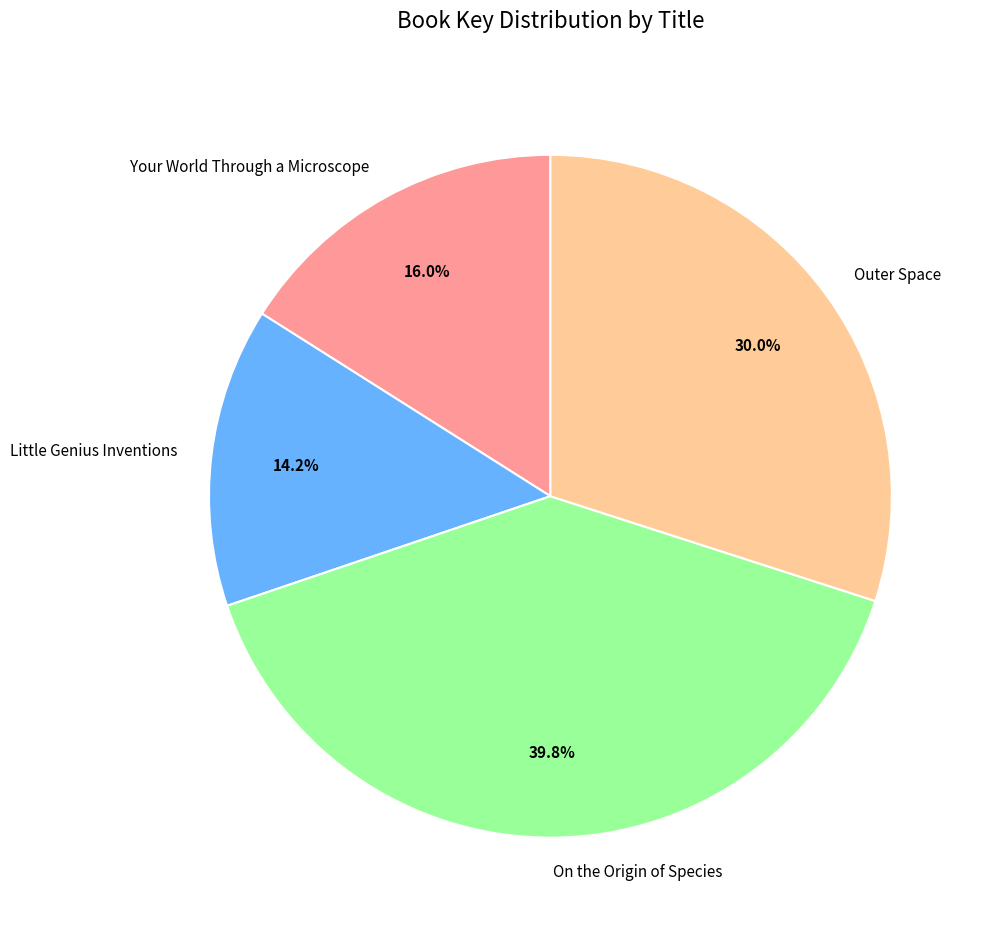

Which category has the smallest portion of the pie?

Little Genius Inventions